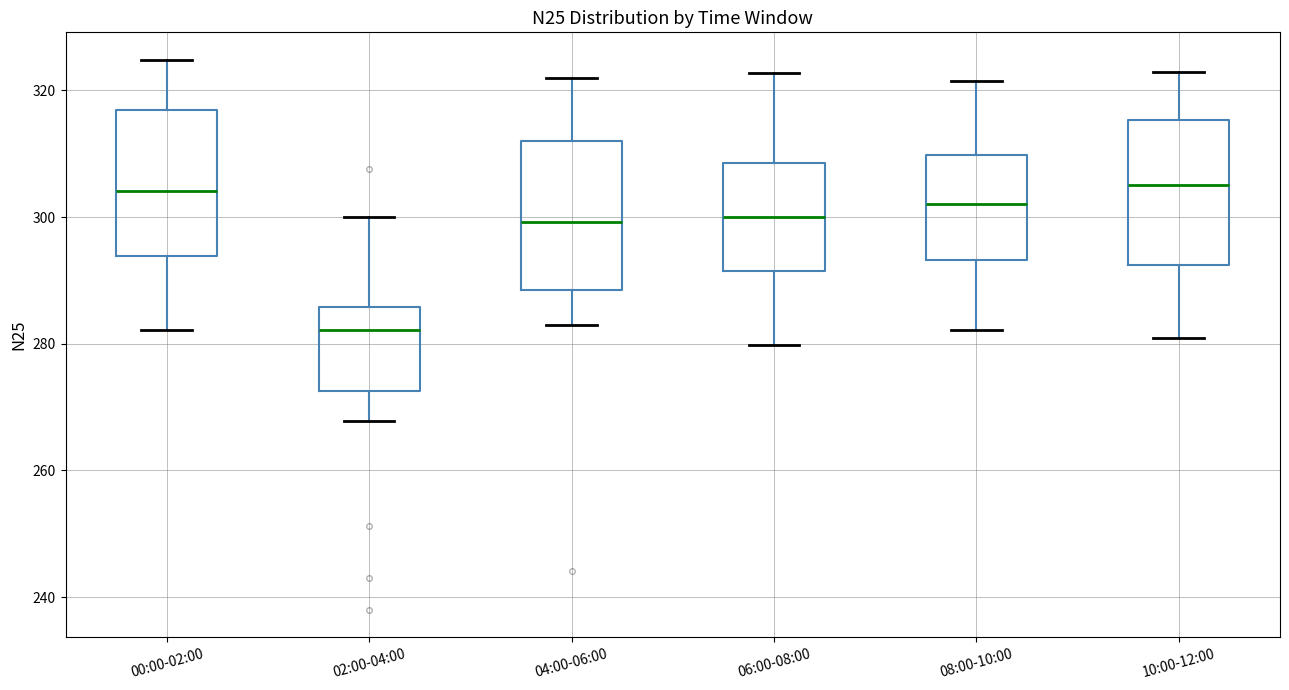

Reading left to right, transcribe this box plot: for each box, give where its median line is, the range the box spans, and where its two whiskers end, as read against the y-axis. The values are not printed on the chart, so give them approximately, as read against the axis.

00:00-02:00: median 304, box 294 to 316, whiskers 282 to 324
02:00-04:00: median 282, box 272 to 286, whiskers 268 to 300
04:00-06:00: median 300, box 288 to 312, whiskers 282 to 322
06:00-08:00: median 300, box 292 to 308, whiskers 280 to 322
08:00-10:00: median 302, box 294 to 310, whiskers 282 to 322
10:00-12:00: median 306, box 292 to 316, whiskers 280 to 322